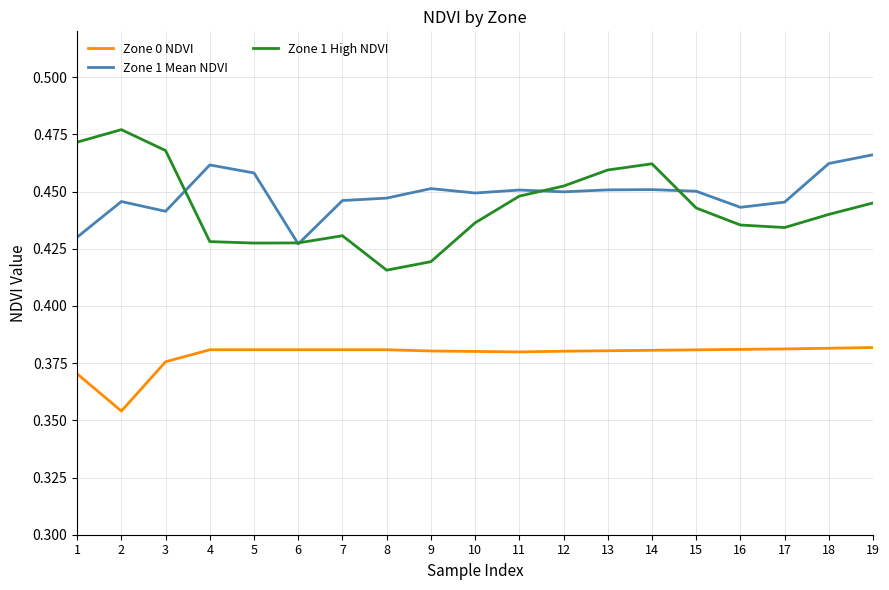

True or false: Zone 1 Mean NDVI and Zone 0 NDVI cross at least once.

False